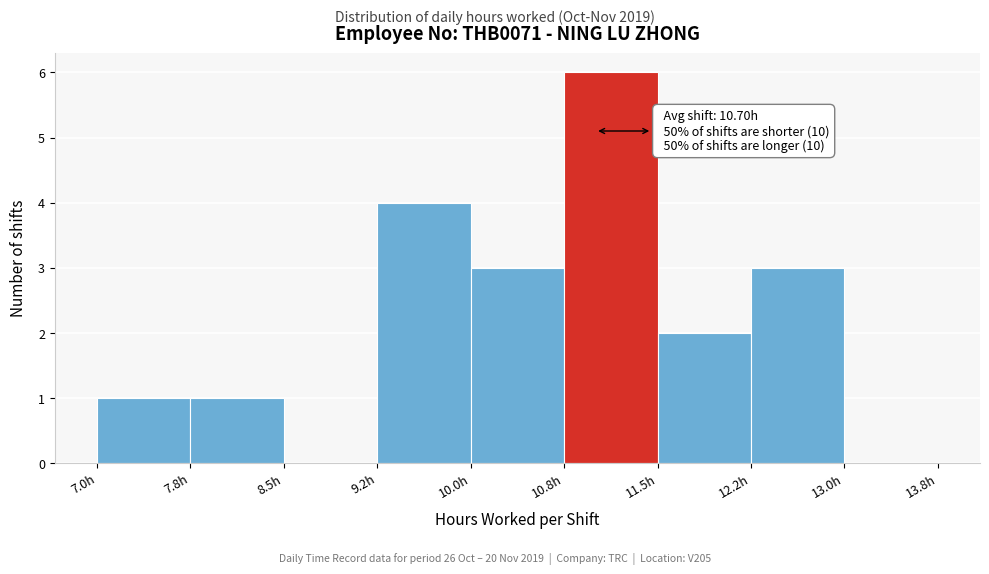

Which range on the x-axis has the tallest bar?

10.75 to 11.50